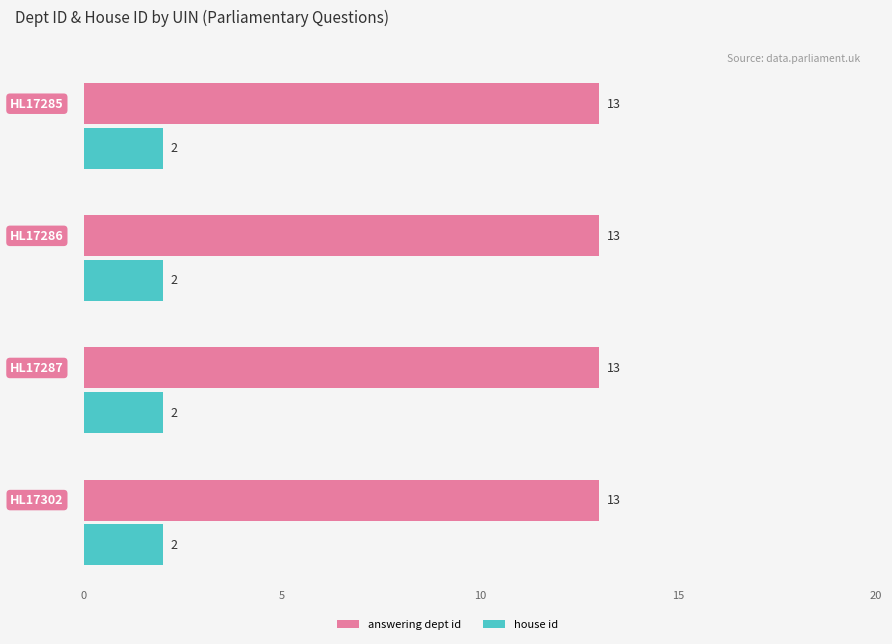

Which series has the widest spread of values?

answering dept id